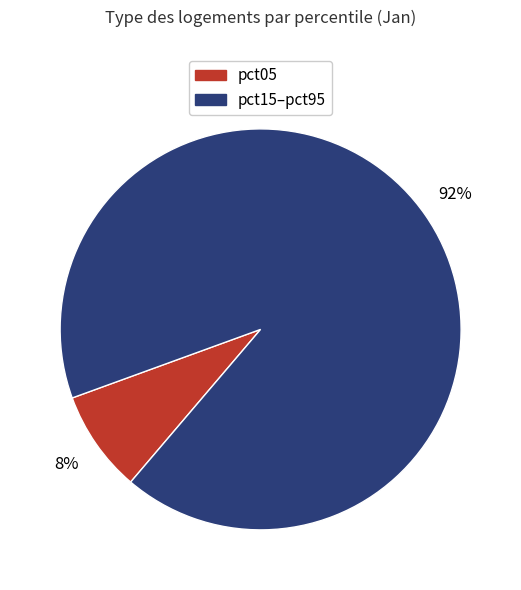

The pct15–pct95 slice represents 92% of the pie. True or false?

True